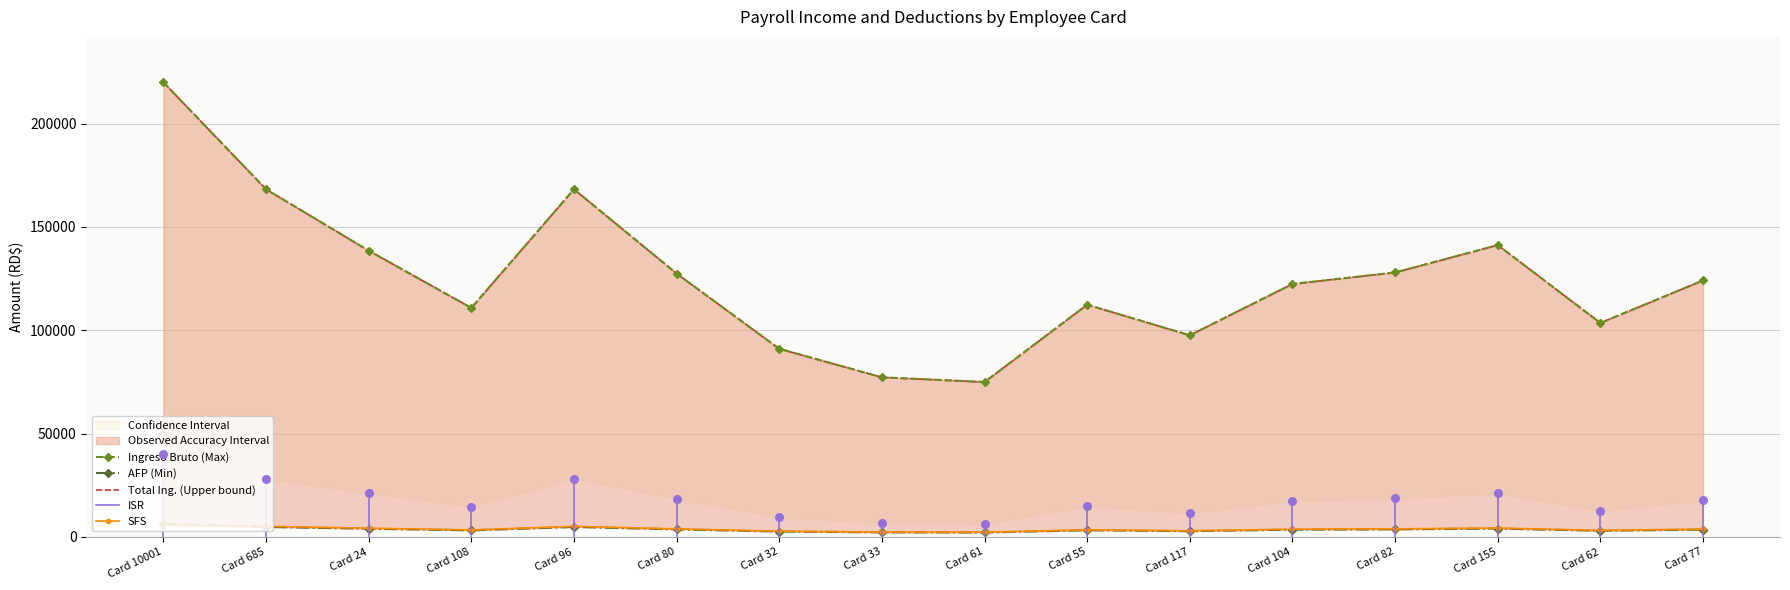

What is the total value across all series at Card 62?

213223.5